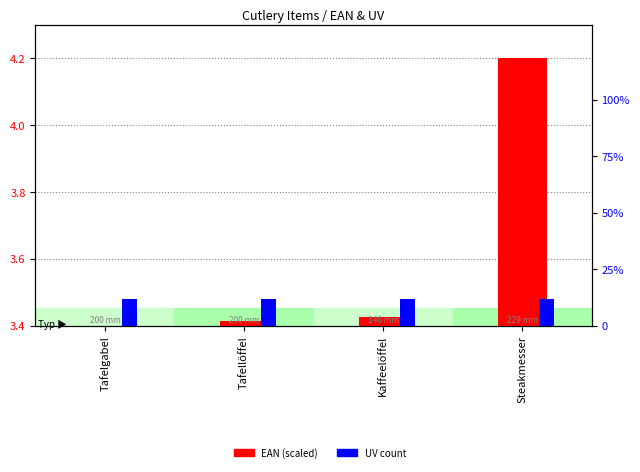

Is it true that UV equals 12.0 at Steakmesser?

True